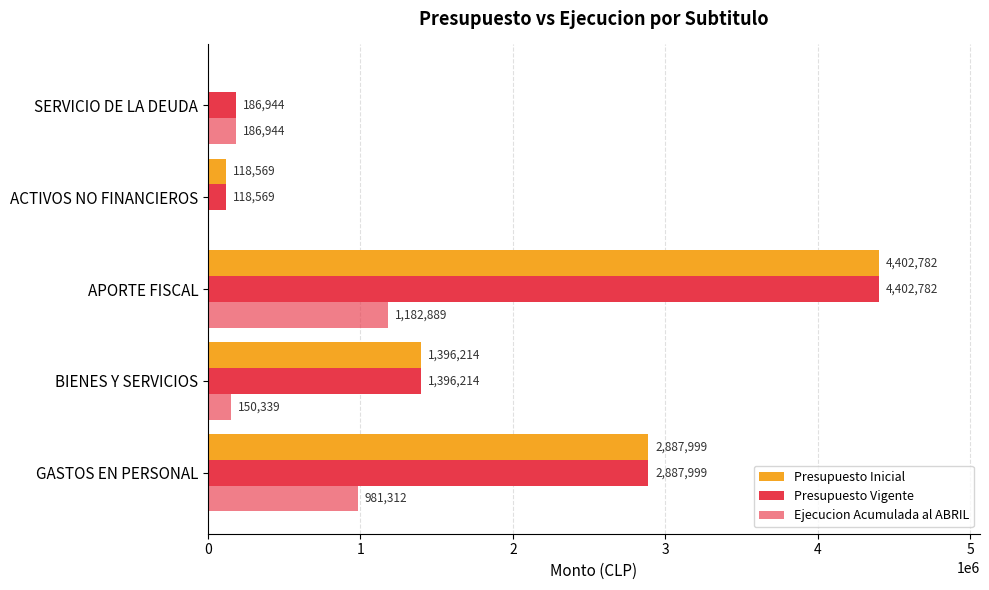

Count the number of categories in the chart.

5